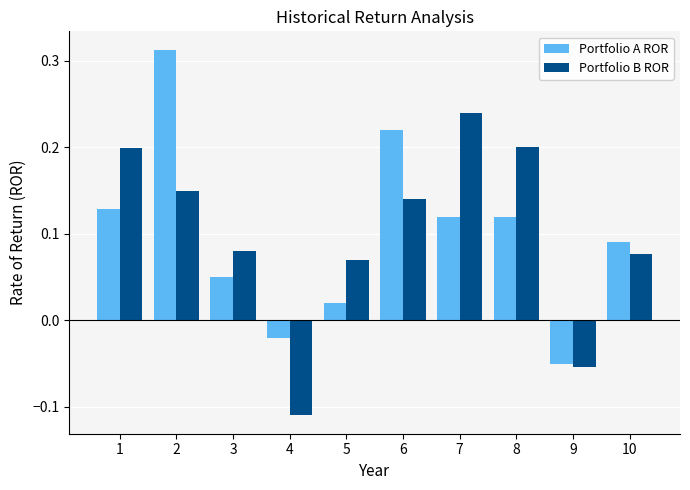

How many data points does each series have?

10